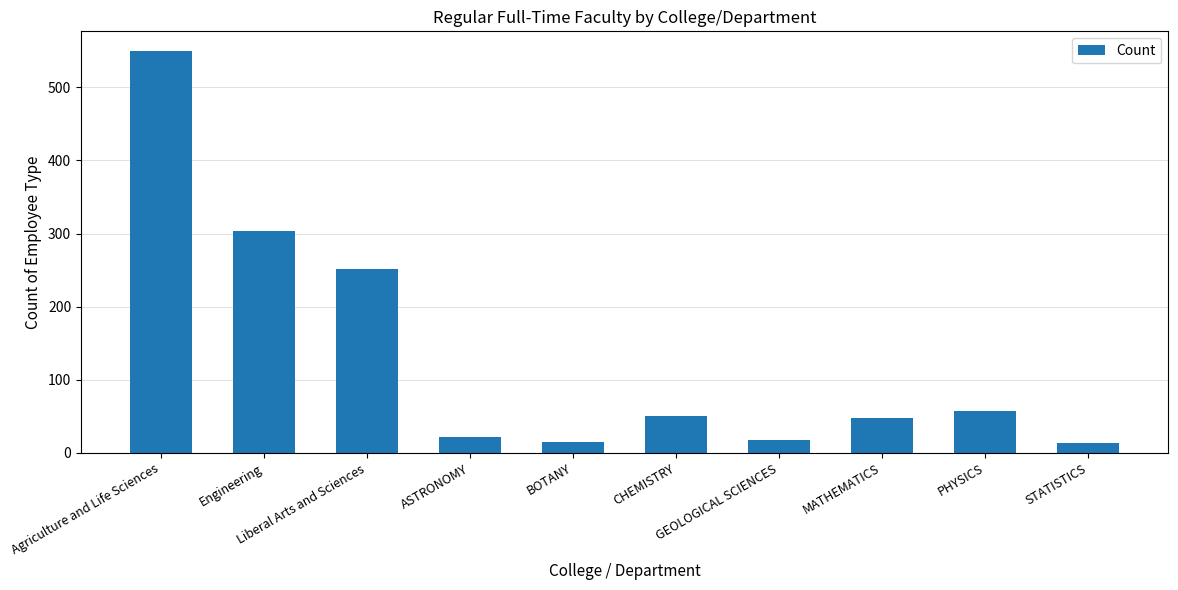

What is the sum of the values at Engineering and Liberal Arts and Sciences?

554